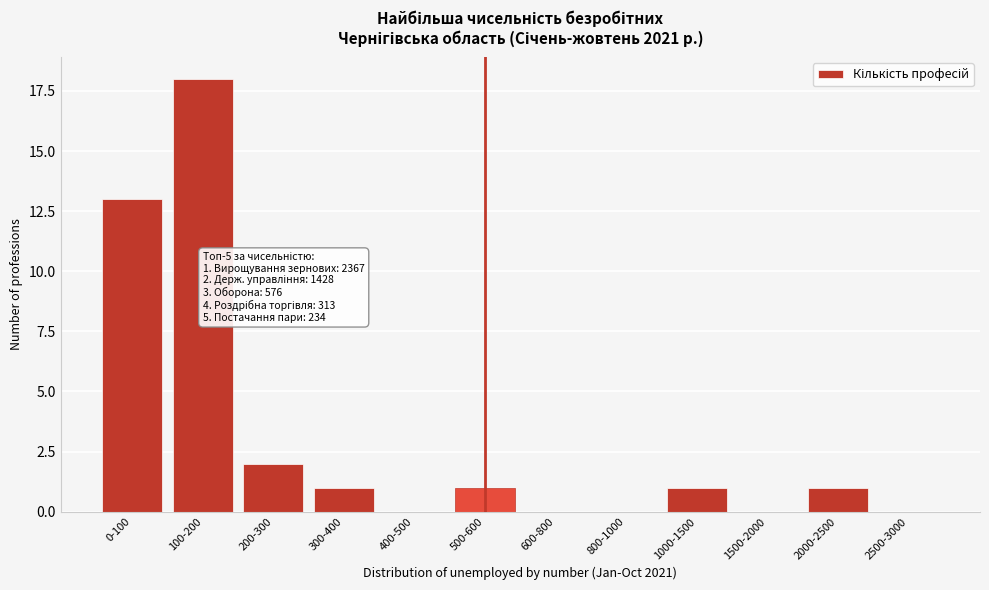

Reading left to right, extract all data points from this chart.

0-100=13	100-200=18	200-300=2	300-400=1	400-500=0	500-600=1	600-800=0	800-1000=0	1000-1500=1	1500-2000=0	2000-2500=1	2500-3000=0